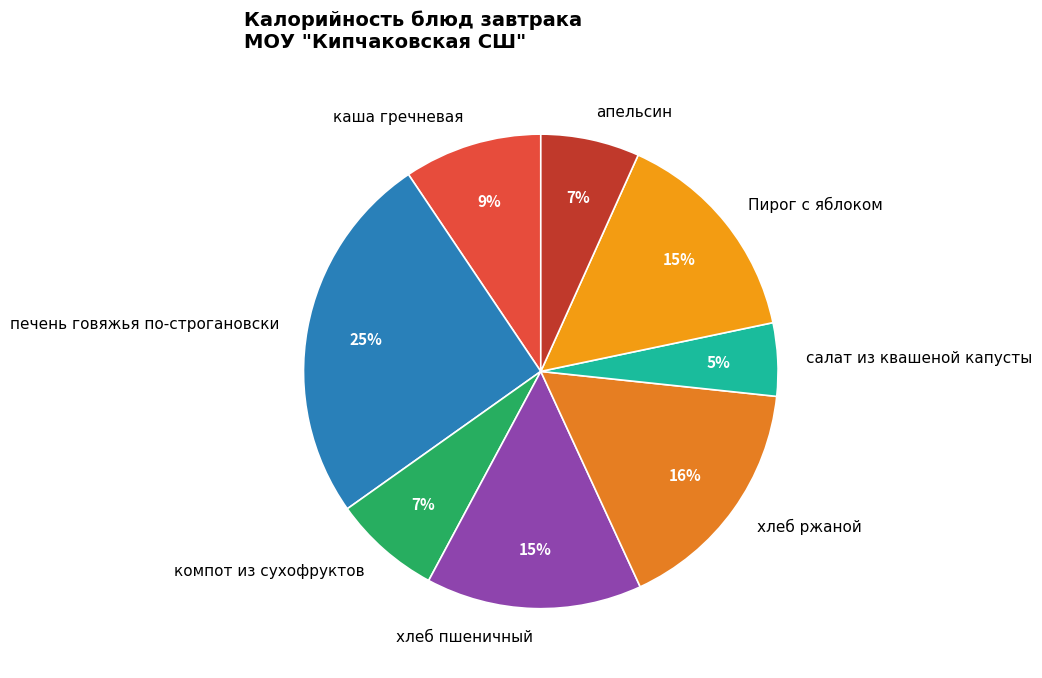

To the nearest percent, what is the difference between the печень говяжья по-строгановски and компот из сухофруктов slice percentages?

18%